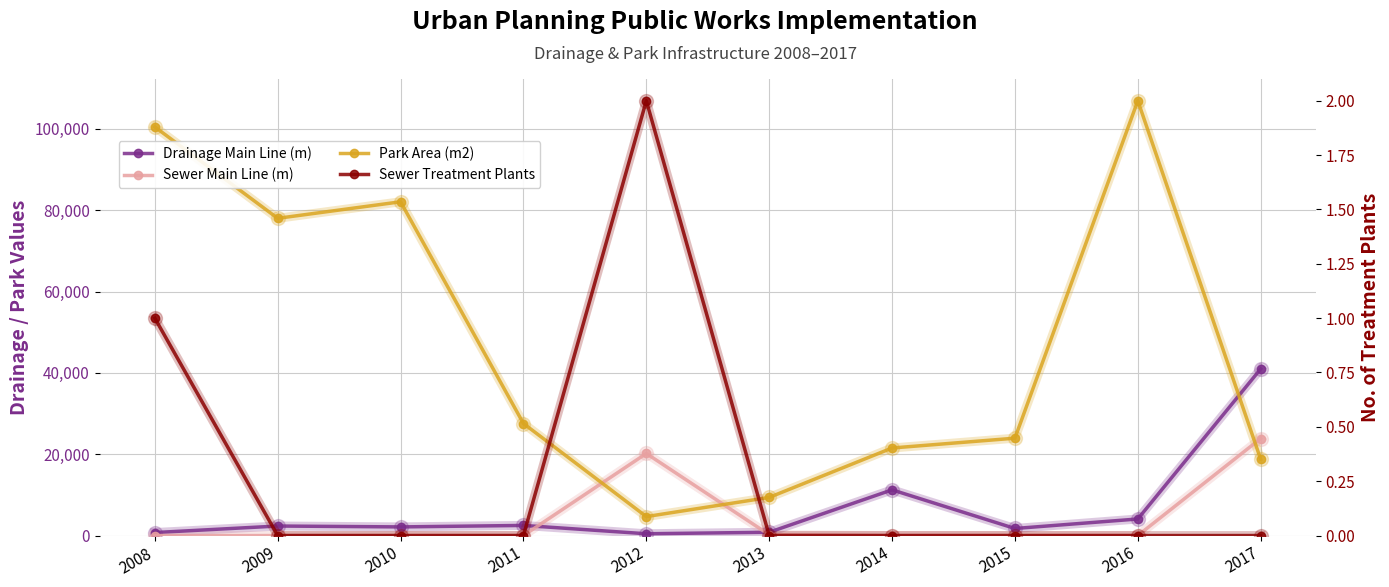

True or false: Drainage Main Line (m) has a value of 1737.6 at 2015.

True